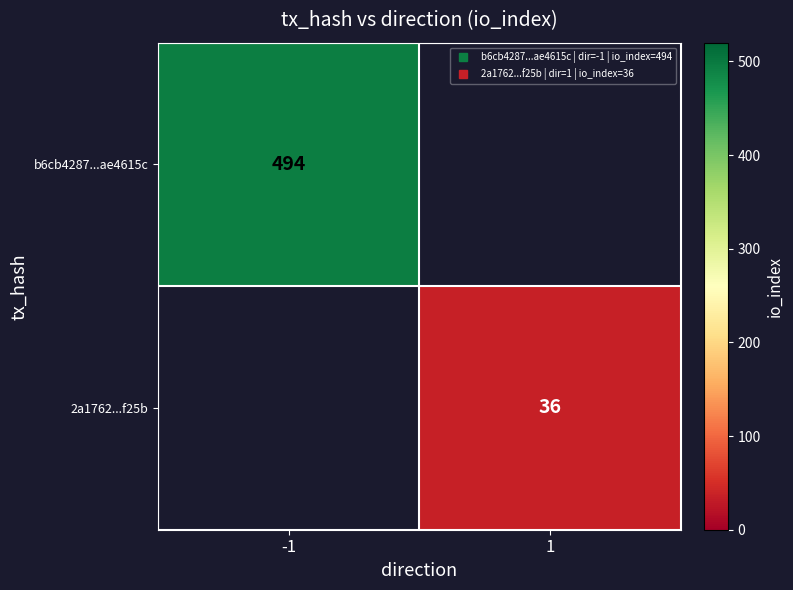

List the series in order of their peak value, highest first.

b6cb4287...ae4615c, 2a1762...f25b